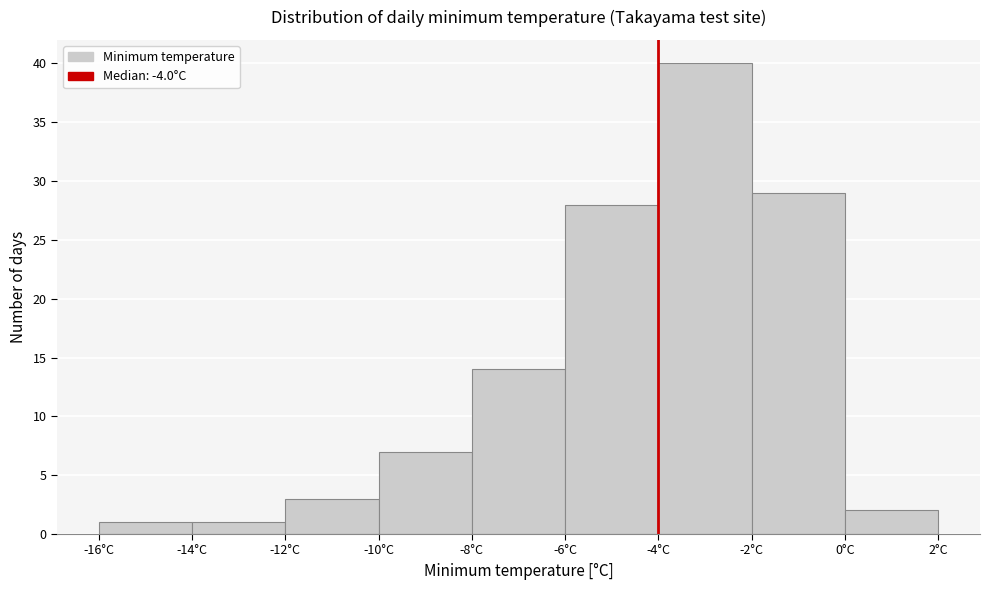

Over which range of the x-axis is the bar tallest?

-4 to -2